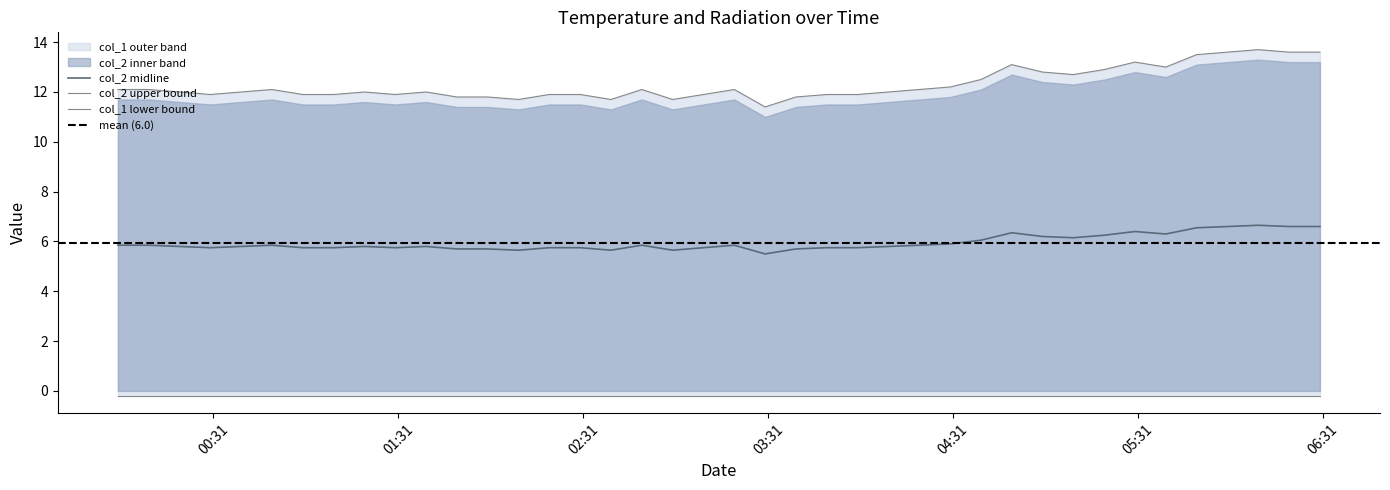

At which category does the data reach its first local peak?

2023/10/20 00:50:00